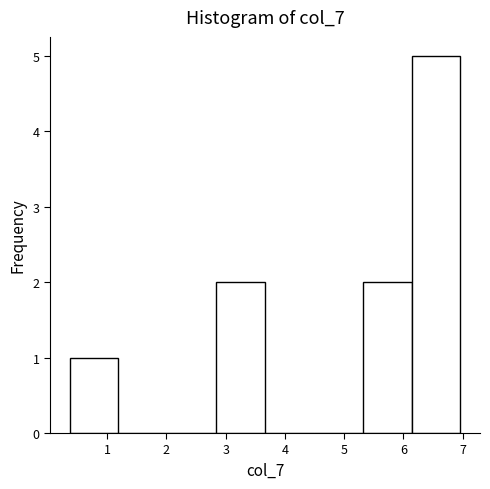

Reading left to right, list every bar in this chart as the range it spans on the x-axis followed by its height. Neither the bar edges nor the heights are printed on the chart, so give them approximately, as read against the axes.

0.4 to 1.2: 1
1.2 to 2.0: 0
2.0 to 2.8: 0
2.8 to 3.7: 2
3.7 to 4.5: 0
4.5 to 5.3: 0
5.3 to 6.1: 2
6.1 to 7.0: 5